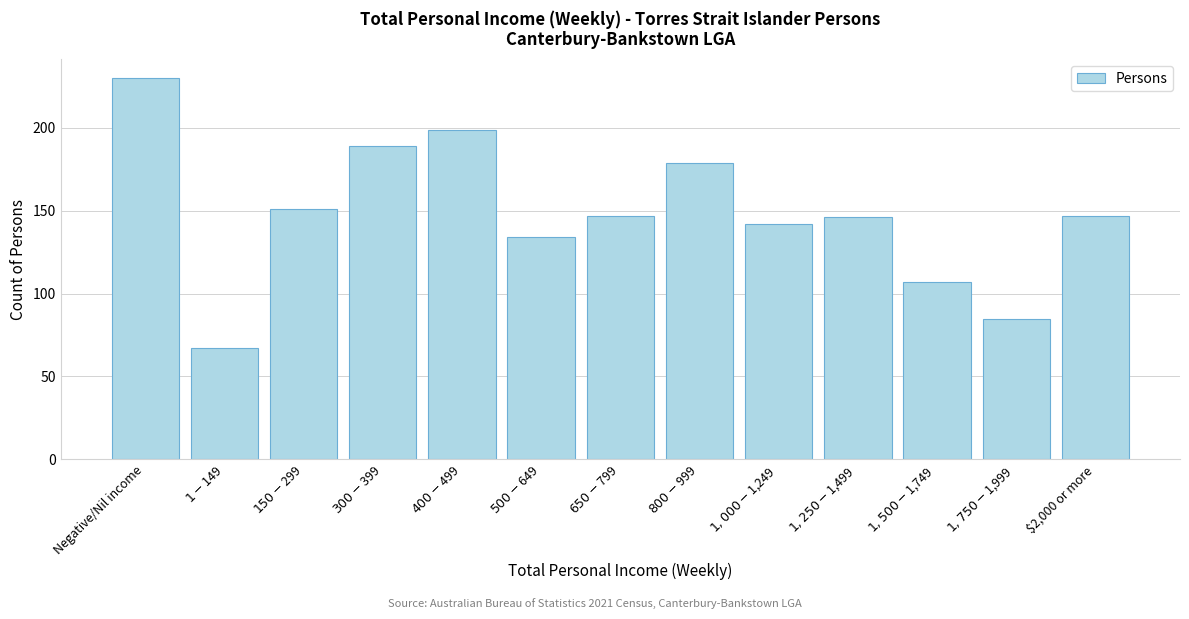

Reading left to right, what are all the values shown in this chart?

230	67	151	189	199	134	147	179	142	146	107	85	147